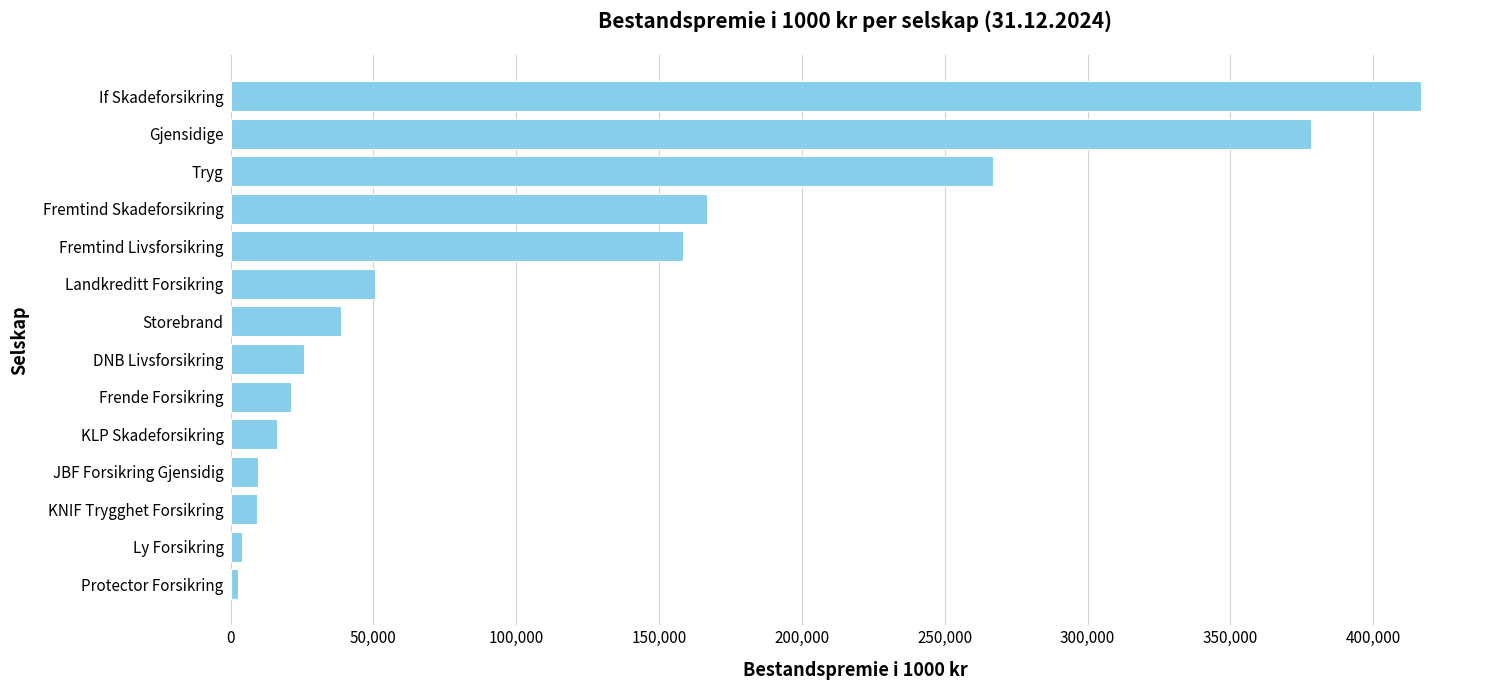

What is the average value?

111765